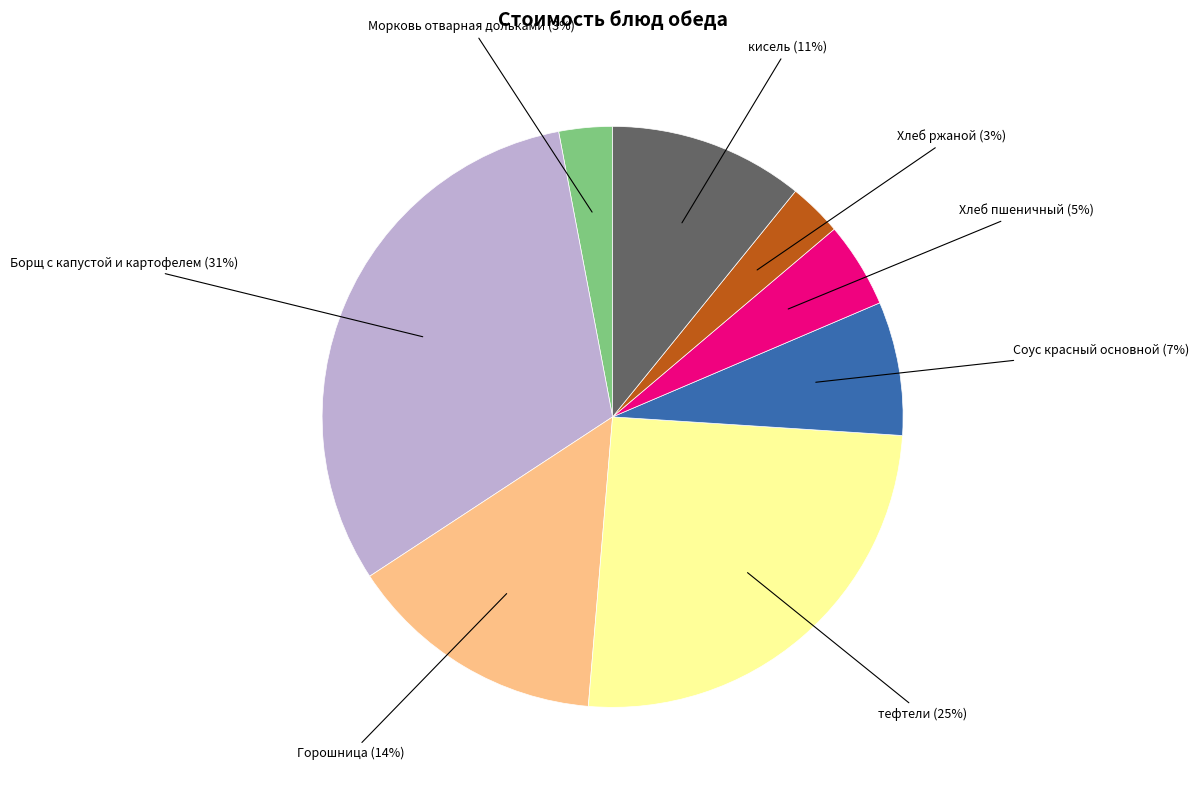

To the nearest percent, what is the difference between the largest and smallest slice percentages?

28%